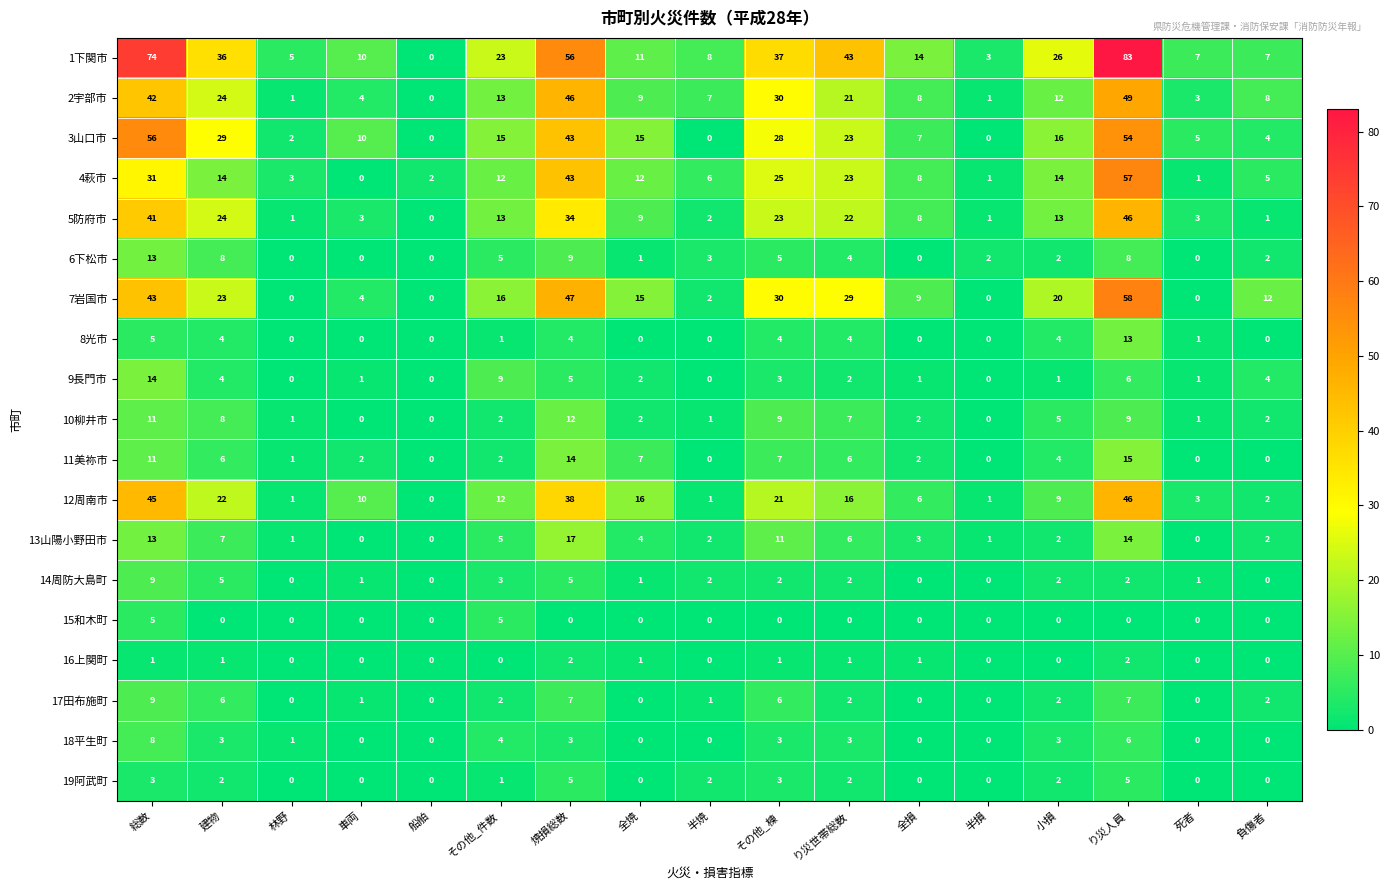

The 3山口市 series shows 3 at 小損. True or false?

False